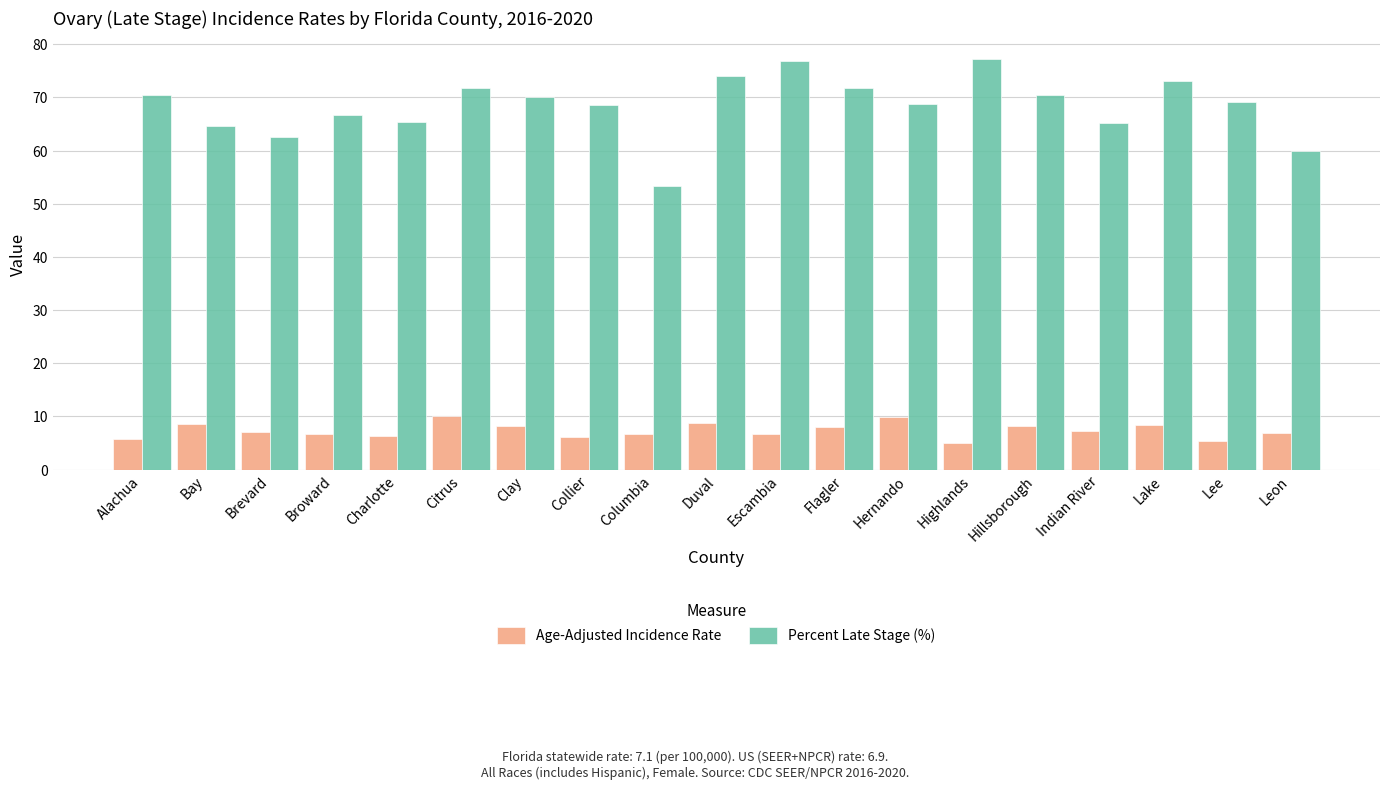

The value of Age-Adjusted Incidence Rate at Hernando is 12.9. True or false?

False